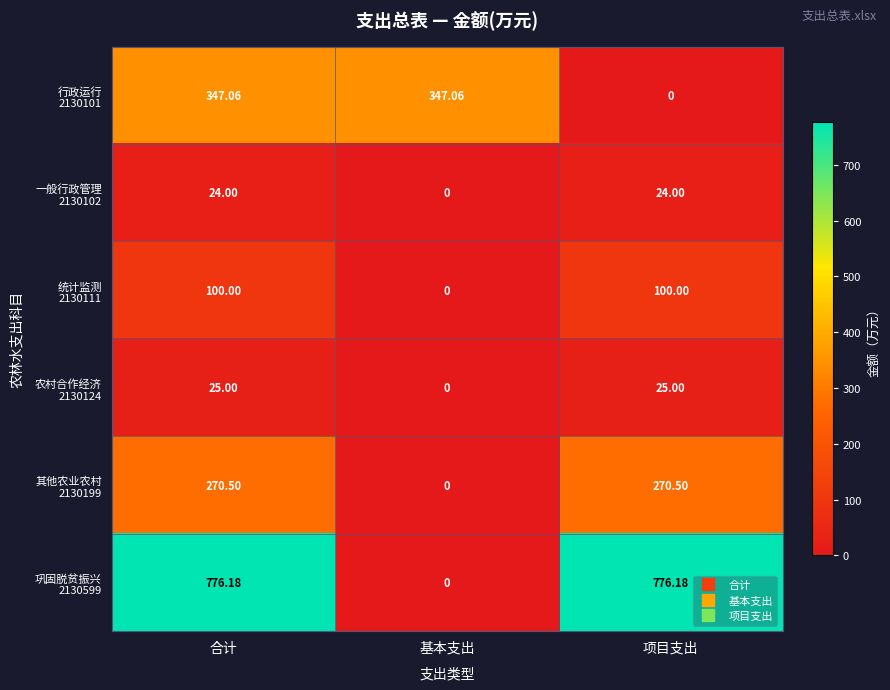

How many categories are shown in the chart?

3